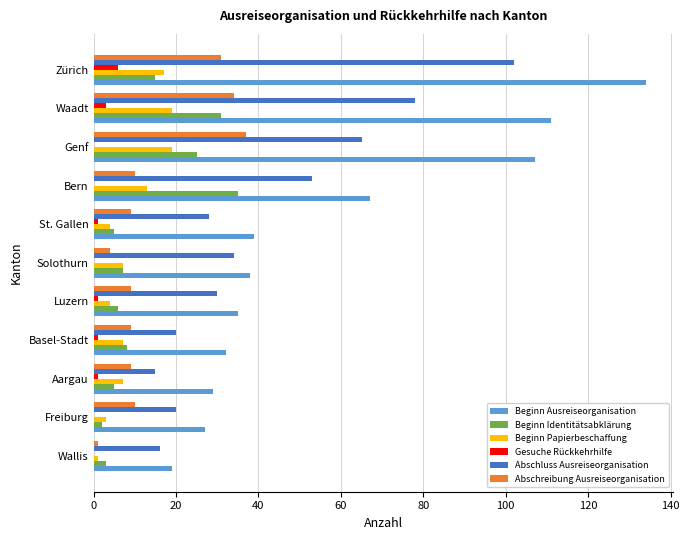

The Beginn Papierbeschaffung series shows 31 at Genf. True or false?

False